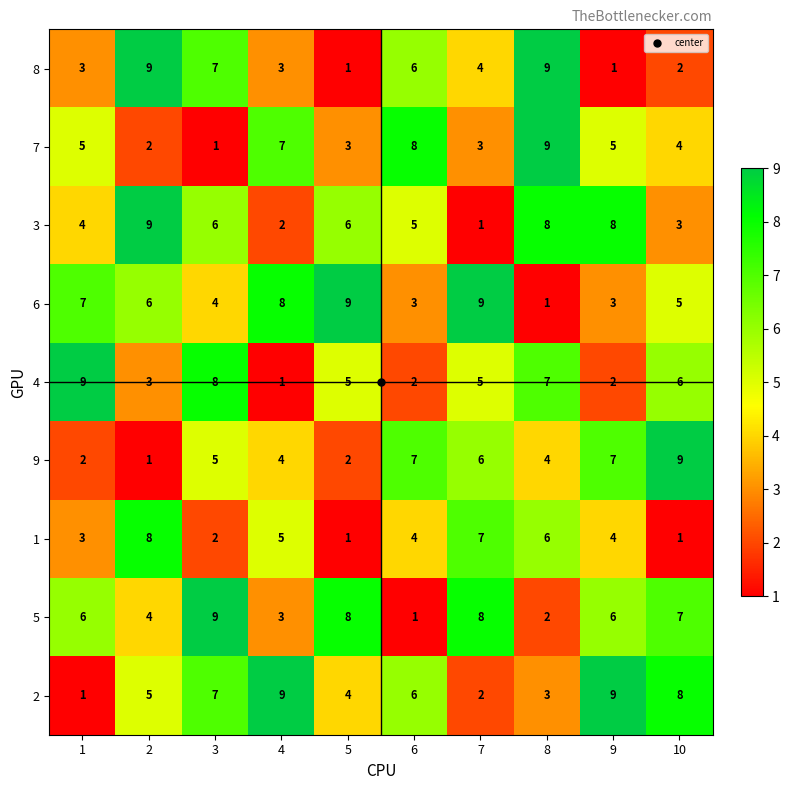

Where is 9 nearest to the value 5?

3